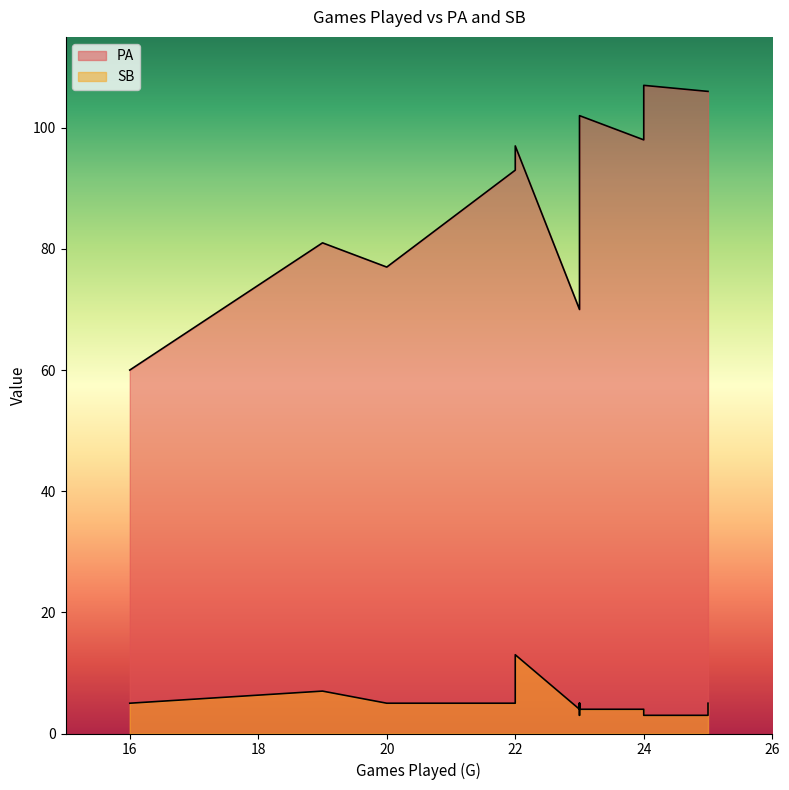

What is the lowest value of the SB series?

3